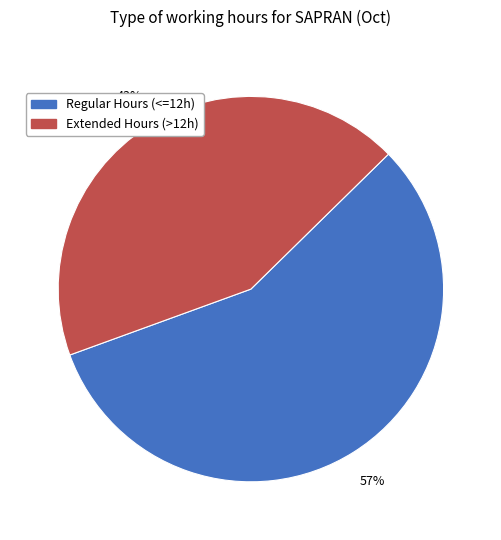

To the nearest percent, what percentage of the pie is Extended Hours (>12h)?

43%